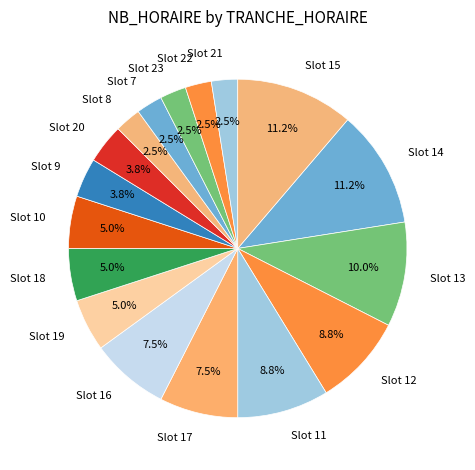

Count the number of slices in the pie.

17